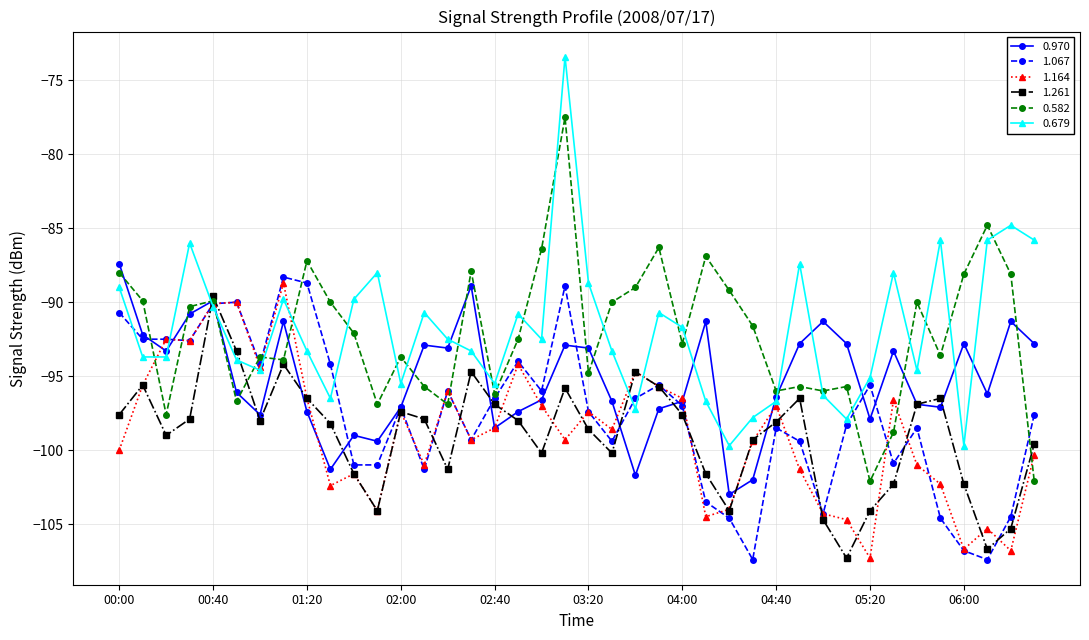

True or false: 1.261 and 0.679 cross at least once.

True